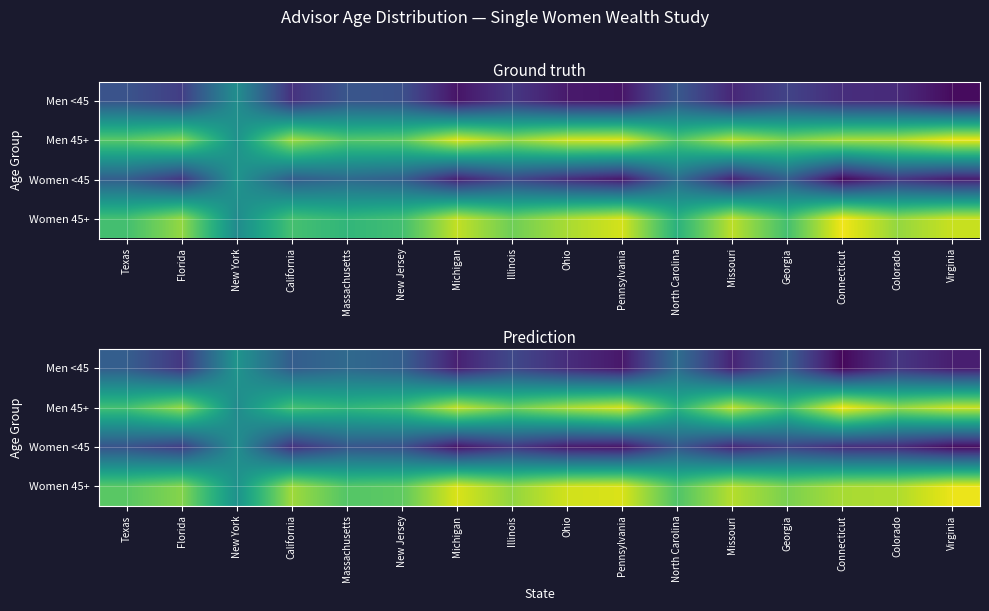

Rank the categories by Women 45+ value from lowest to highest.

New York, North Carolina, Massachusetts, Texas, New Jersey, Georgia, Florida, Illinois, California, Connecticut, Colorado, Missouri, Ohio, Pennsylvania, Michigan, Virginia